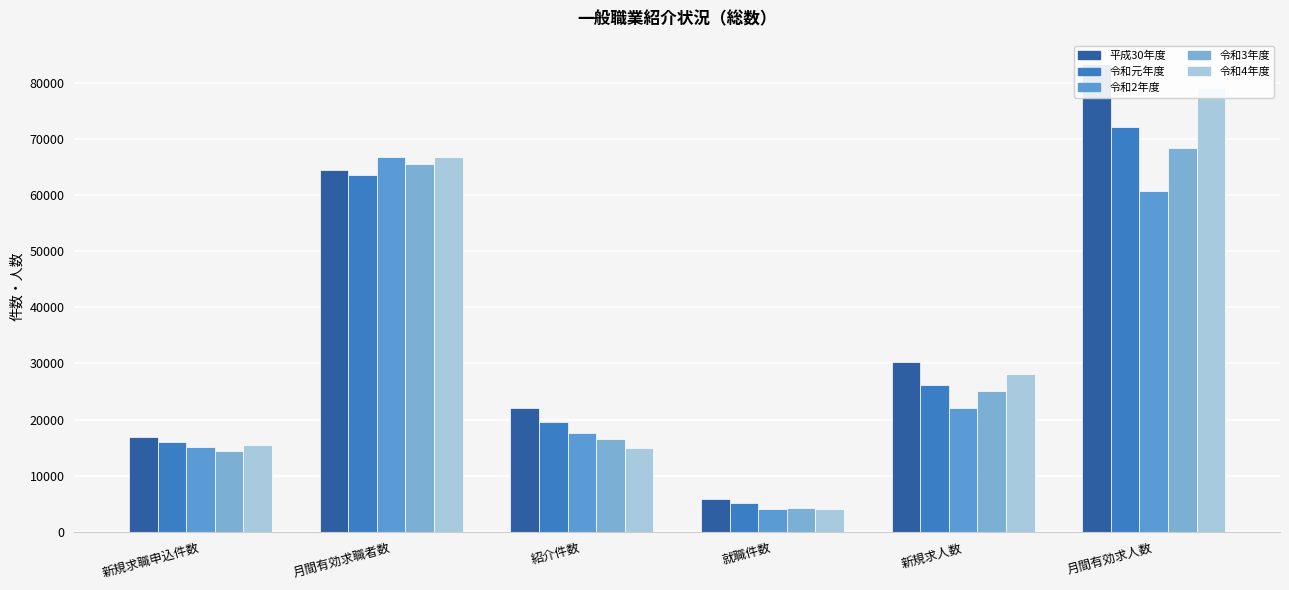

List the labels in order of 令和4年度 value, largest first.

月間有効求人数, 月間有効求職者数, 新規求人数, 新規求職申込件数, 紹介件数, 就職件数